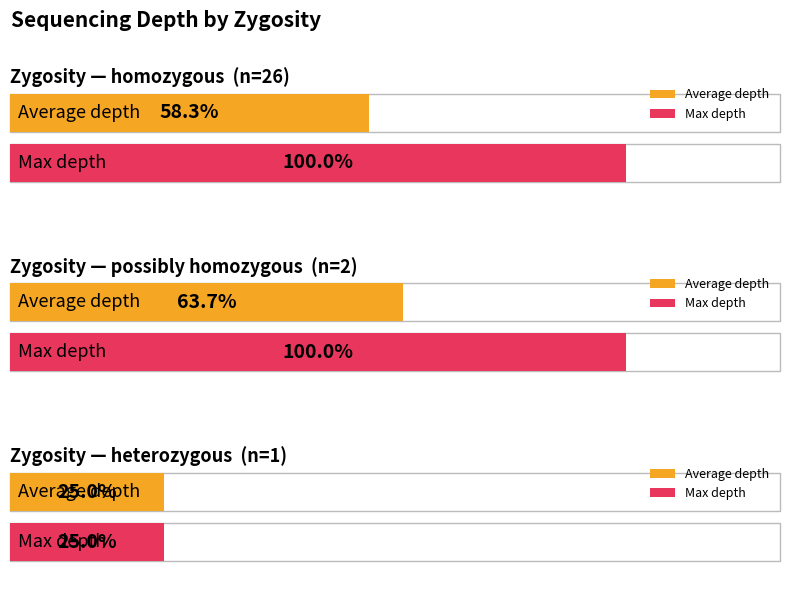

Which series has the widest spread of values?

homozygous